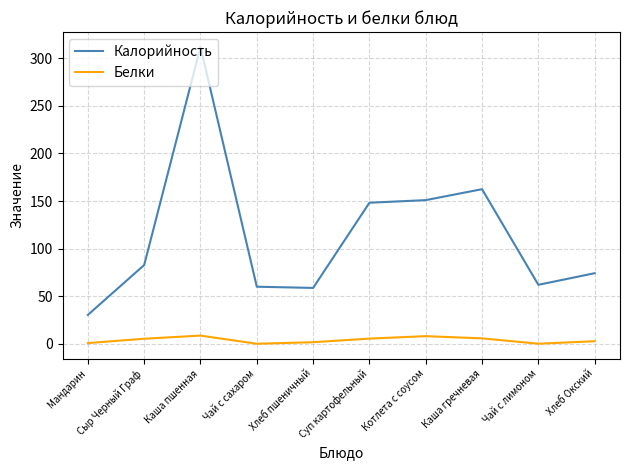

True or false: Калорийность and Белки intersect in this chart.

False